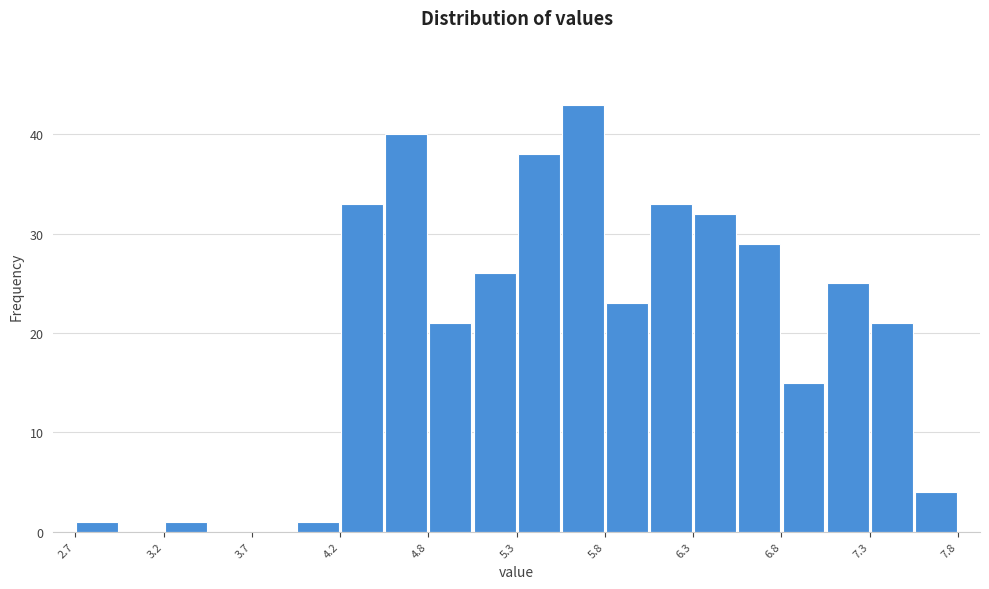

Read against the x-axis, roughly where is the centre of the tallest bar?

5.7